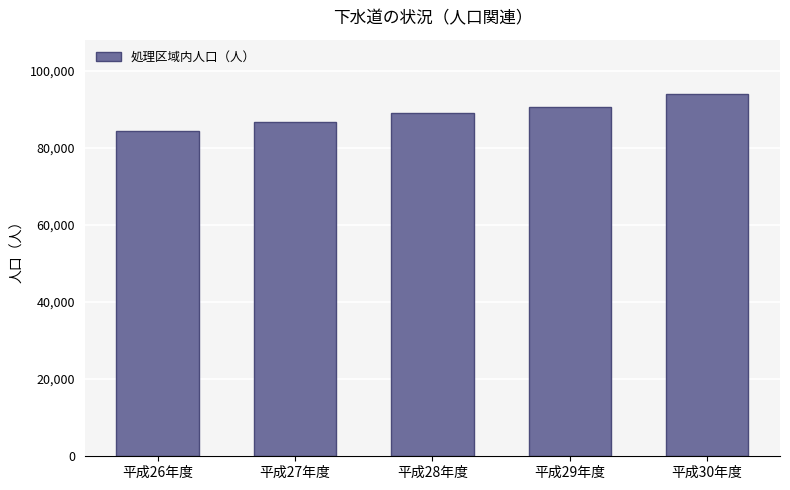

What position from the right is 平成28年度?

3